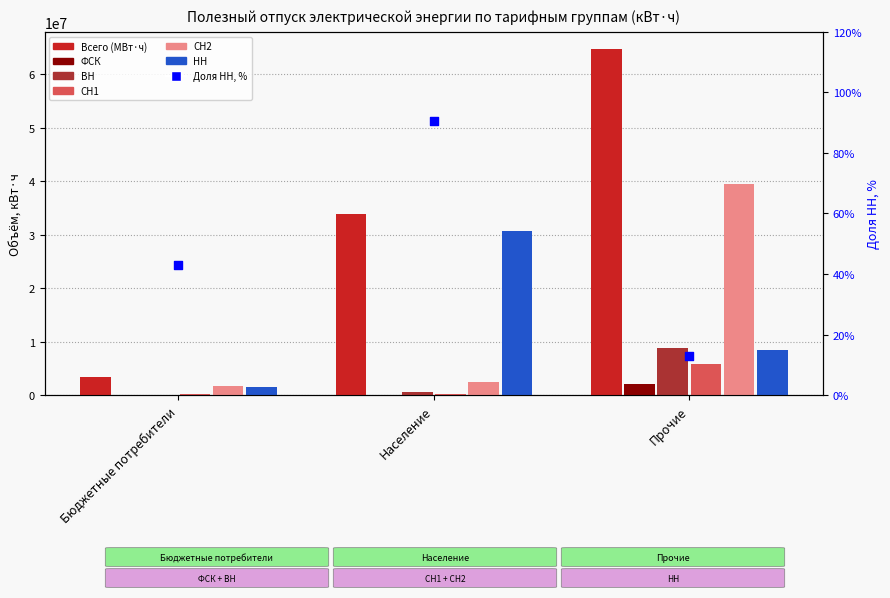

Which series has the largest total across all categories?

Всего (МВт·ч)